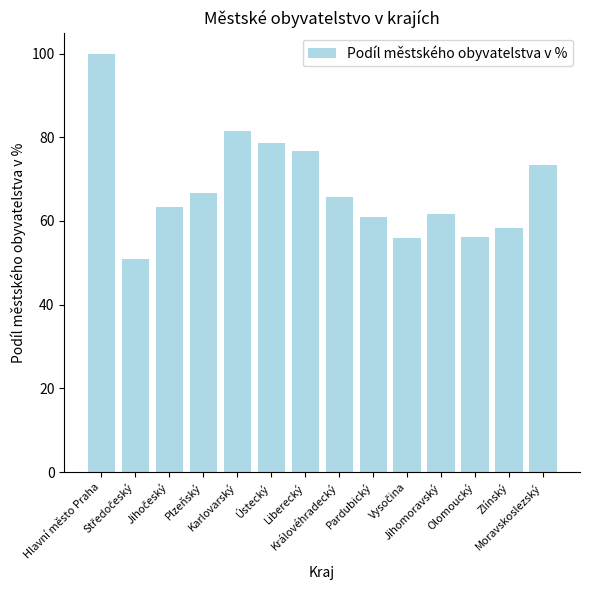

Count the number of data series in this chart.

1